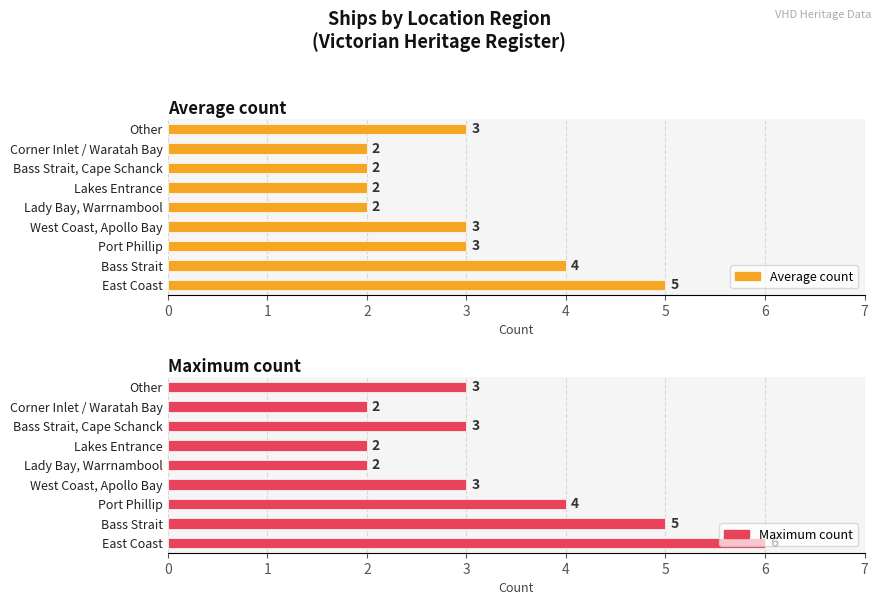

Reading left to right, extract all data points from this chart.

Average count: 5	4	3	3	2	2	2	2	3
Maximum count: 6	5	4	3	2	2	3	2	3